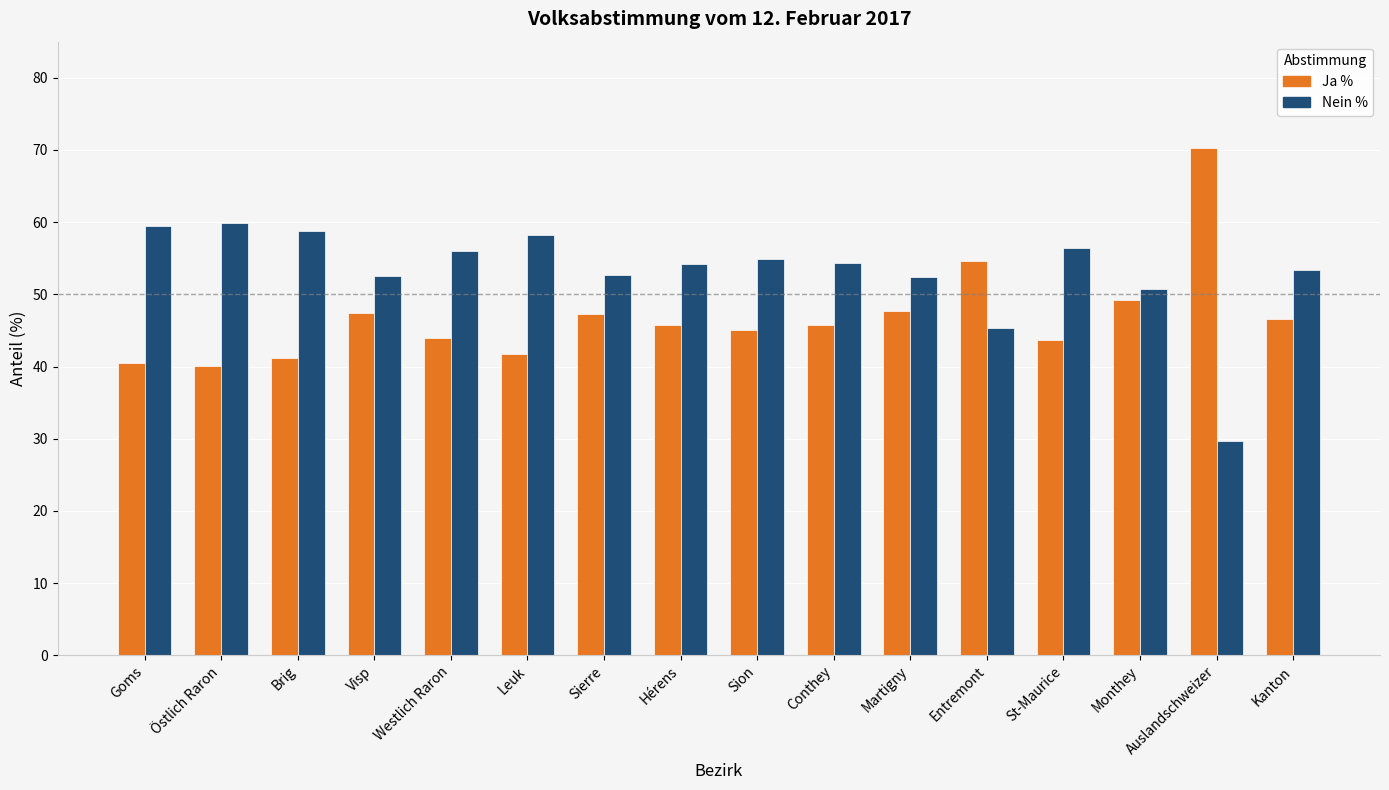

The Nein % series shows 59.5 at Goms. True or false?

True